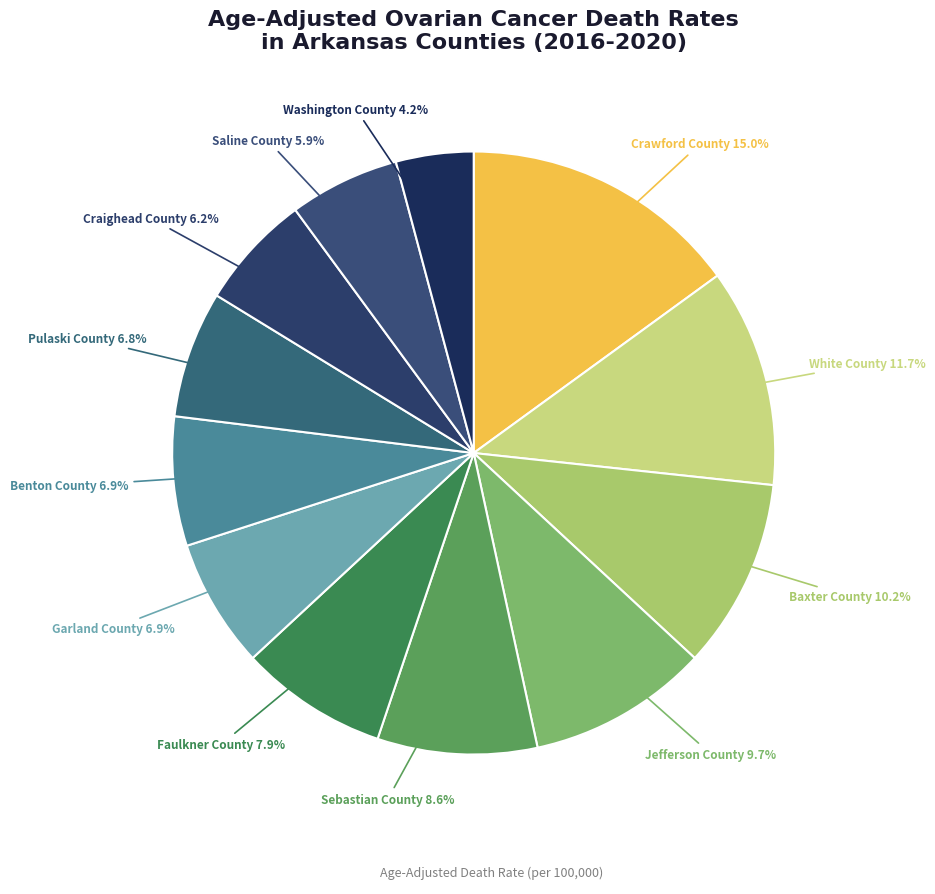

How many slices are in this pie chart?

12